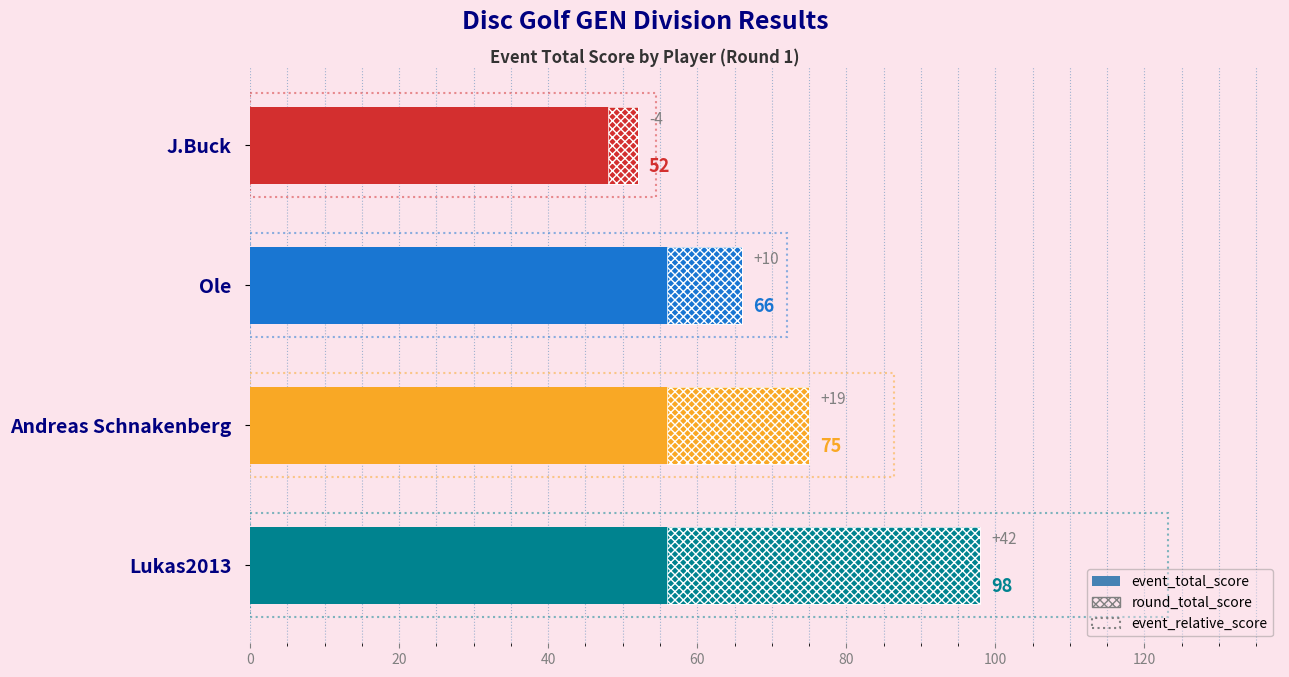

Does the chart contain stacked bars?

No